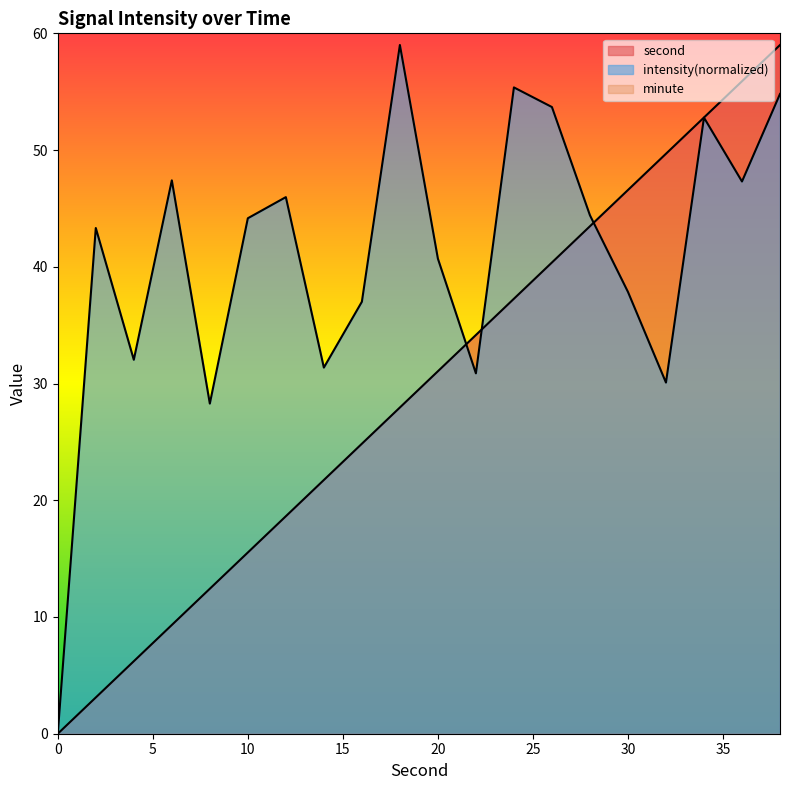

Reading left to right, extract all data points from this chart.

second: 0.0	3.1	6.2	9.3	12.4	15.5	18.6	21.7	24.8	27.9	31.1	34.2	37.3	40.4	43.5	46.6	49.7	52.8	55.9	59.0
intensity: 0.0	43.3	32.0	47.4	28.3	44.2	46.0	31.4	37.0	59.0	40.7	30.9	55.4	53.7	44.4	37.9	30.1	52.8	47.3	54.8